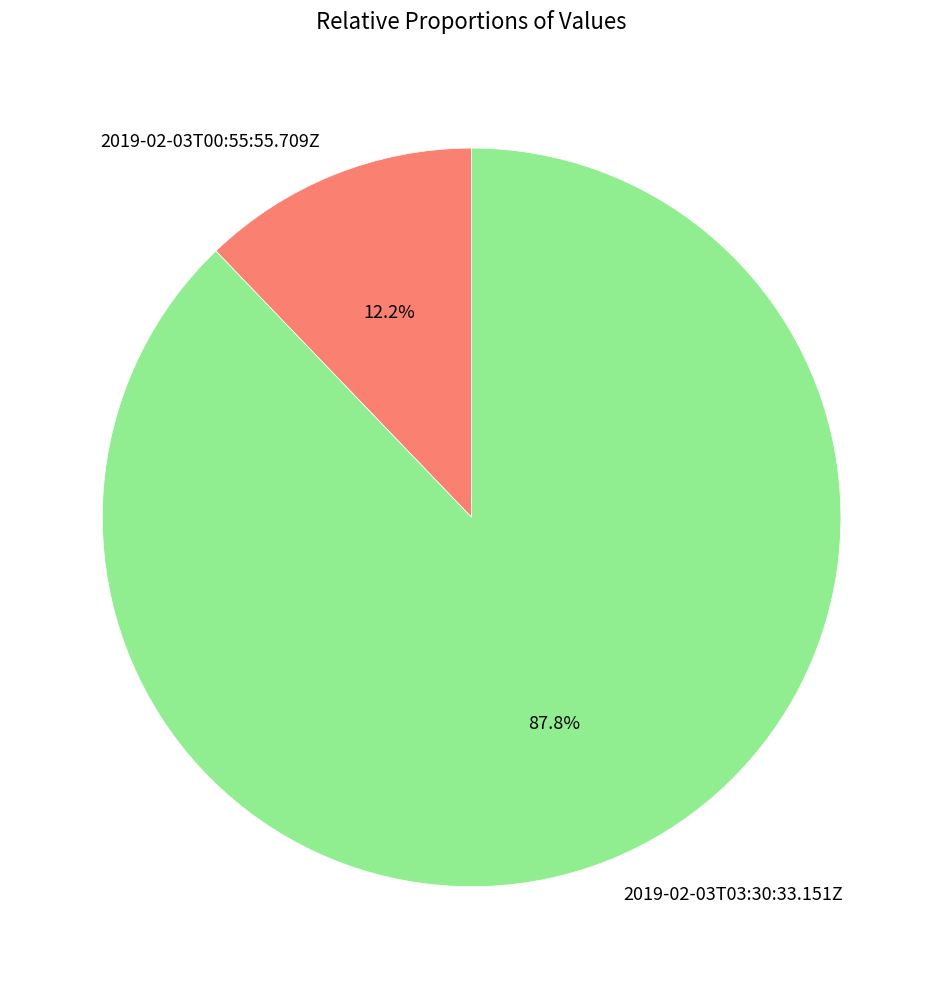

What is the smallest slice in the pie chart?

2019-02-03T00:55:55.709Z